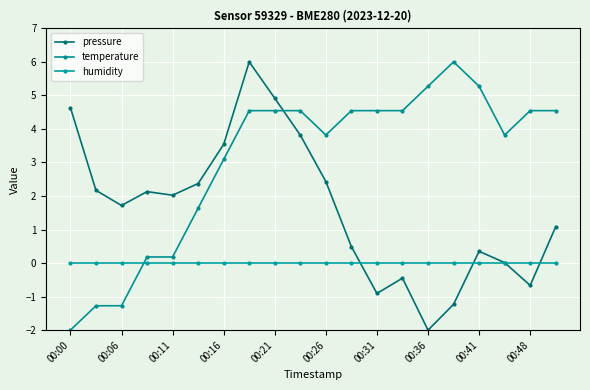

What is the difference between the maximum and second lowest values in the temperature series?

7.3